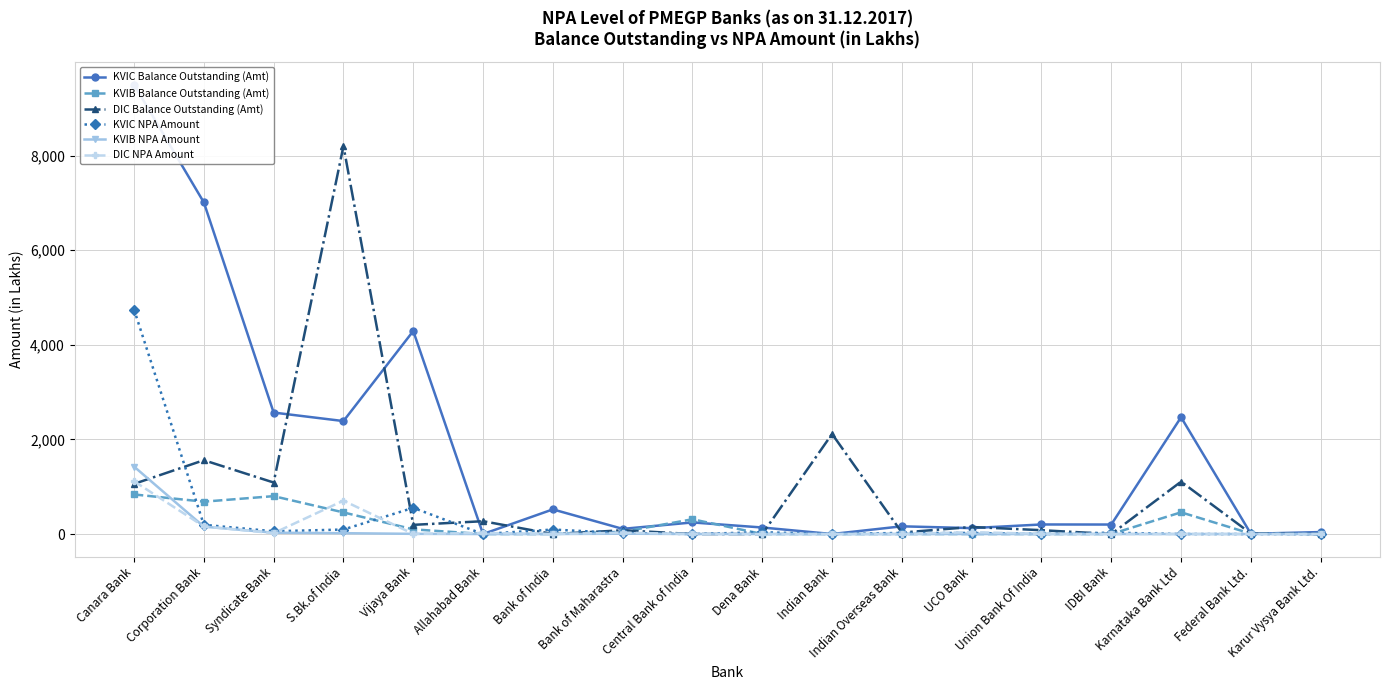

Read the KVIB NPA Amount value at Syndicate Bank.

28.0